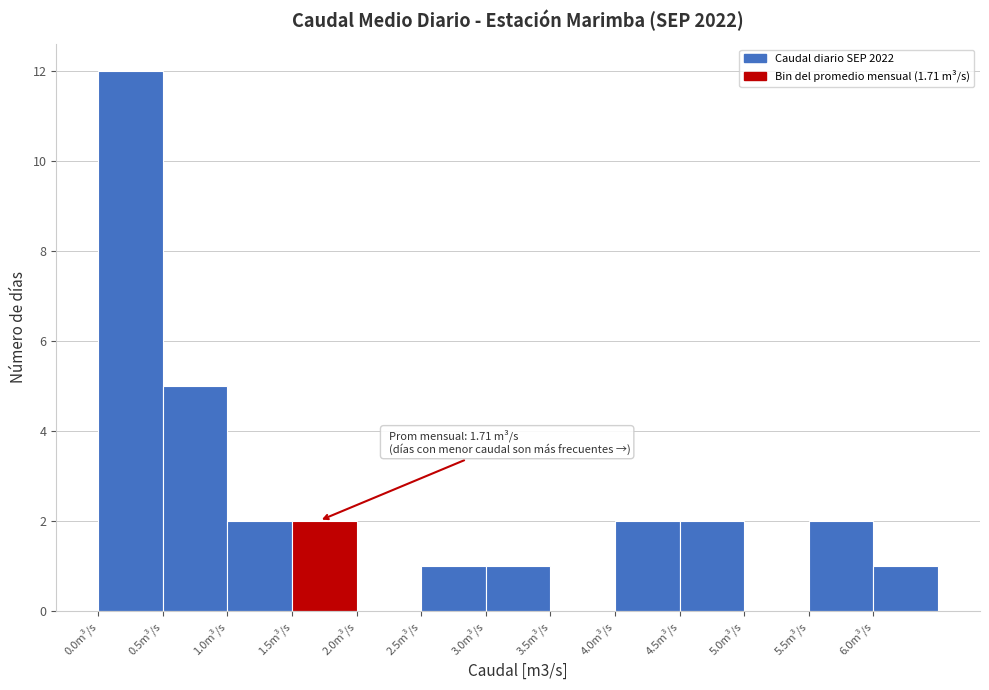

Over which range of the x-axis is the bar tallest?

0.0 to 0.5